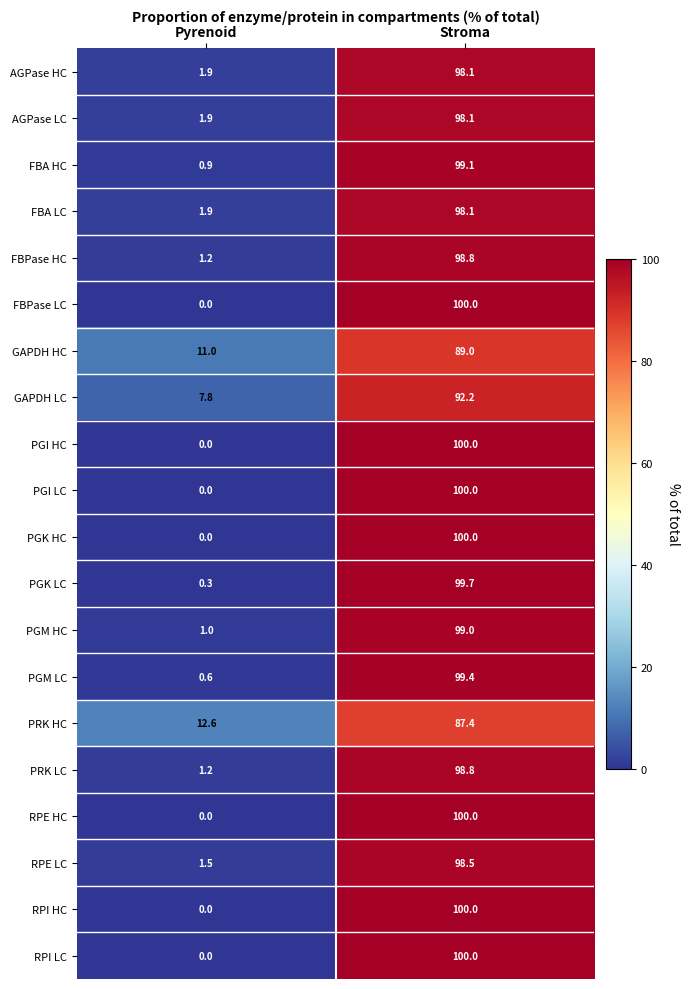

Rank the categories by AGPase LC value from lowest to highest.

Pyrenoid, Stroma